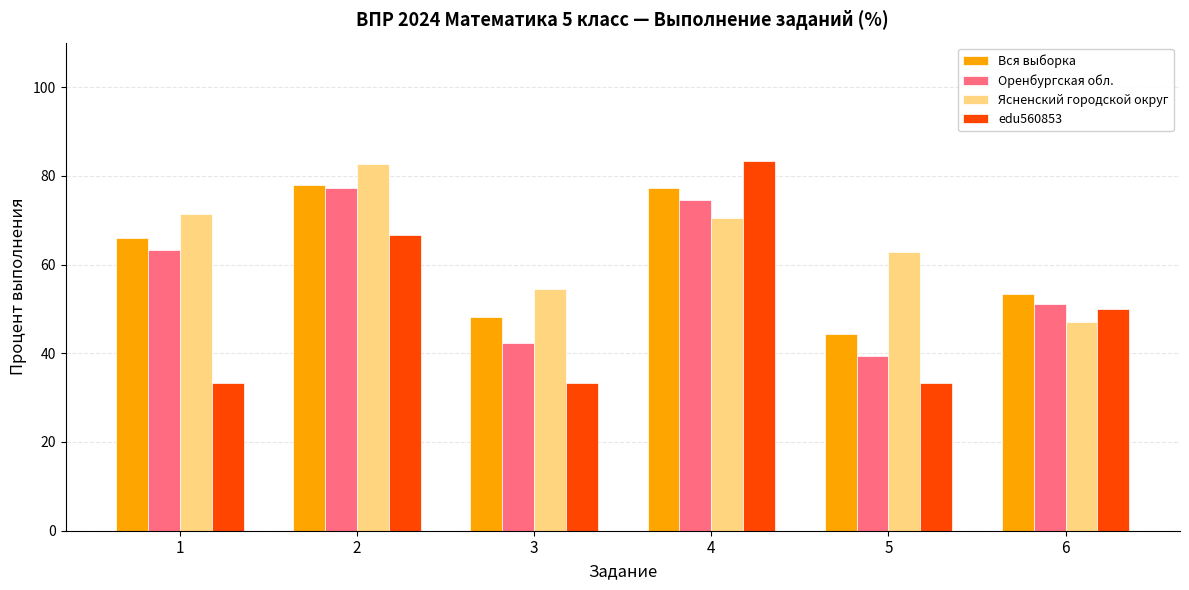

What is the sum of the edu560853 values at 1 and 2?

100.0